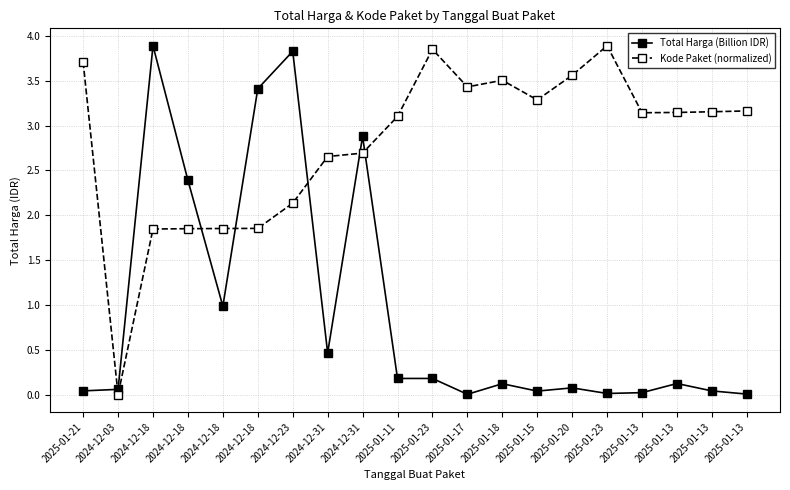

What are all the series names shown in the legend?

Total Harga (Billion IDR), Kode Paket (normalized)